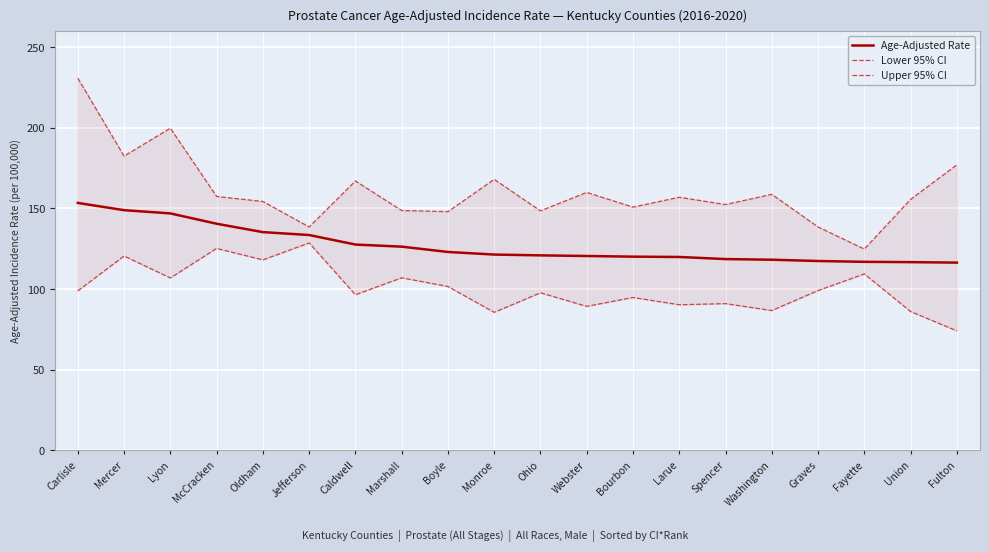

Reading left to right, list all the values displayed in this chart.

Age-Adjusted Rate: Carlisle=153.4	Mercer=148.9	Lyon=146.9	McCracken=140.5	Oldham=135.3	Jefferson=133.5	Caldwell=127.6	Marshall=126.3	Boyle=123.0	Monroe=121.4	Ohio=120.9	Webster=120.5	Bourbon=120.1	Larue=119.9	Spencer=118.6	Washington=118.2	Graves=117.4	Fayette=116.9	Union=116.7	Fulton=116.4
Lower 95% CI: Carlisle=98.9	Mercer=120.5	Lyon=106.9	McCracken=125.2	Oldham=118.1	Jefferson=128.6	Caldwell=96.5	Marshall=107.0	Boyle=101.6	Monroe=85.6	Ohio=97.7	Webster=89.3	Bourbon=94.8	Larue=90.3	Spencer=91.0	Washington=86.7	Graves=99.1	Fayette=109.4	Union=86.1	Fulton=74.1
Upper 95% CI: Carlisle=230.7	Mercer=182.4	Lyon=199.7	McCracken=157.4	Oldham=154.3	Jefferson=138.5	Caldwell=167.0	Marshall=148.7	Boyle=148.0	Monroe=168.0	Ohio=148.5	Webster=159.9	Bourbon=150.8	Larue=156.9	Spencer=152.4	Washington=158.7	Graves=138.5	Fayette=124.8	Union=155.6	Fulton=177.0